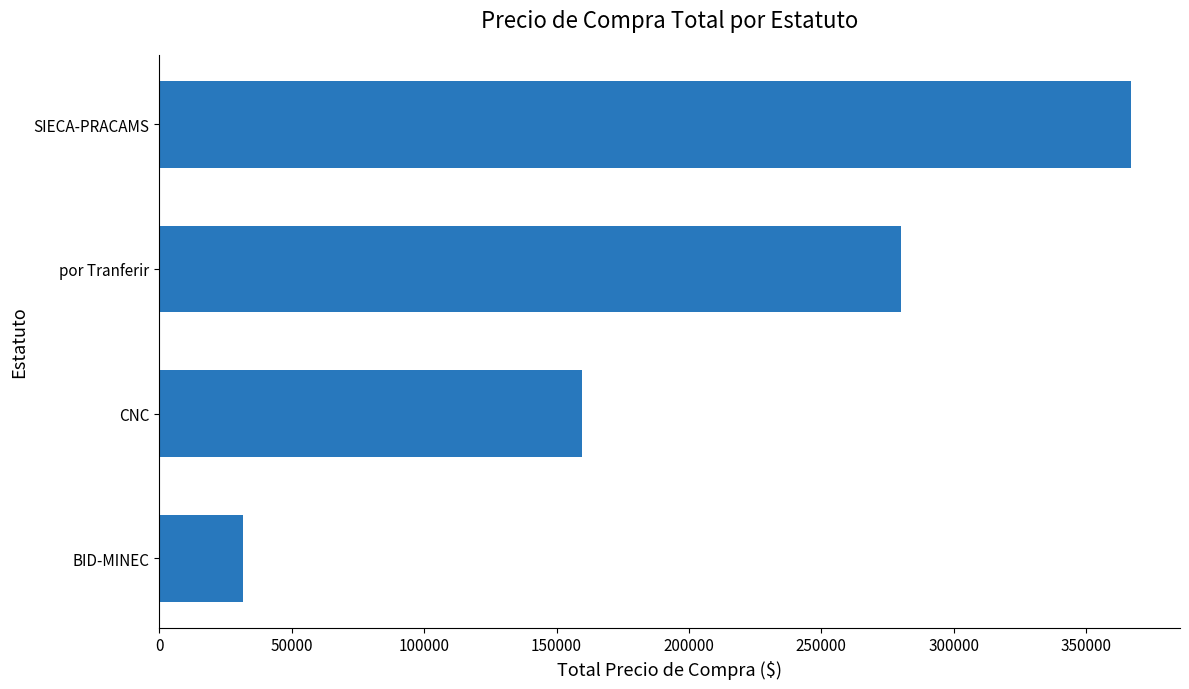

List the labels in order of value, smallest first.

BID-MINEC, CNC, por Tranferir, SIECA-PRACAMS